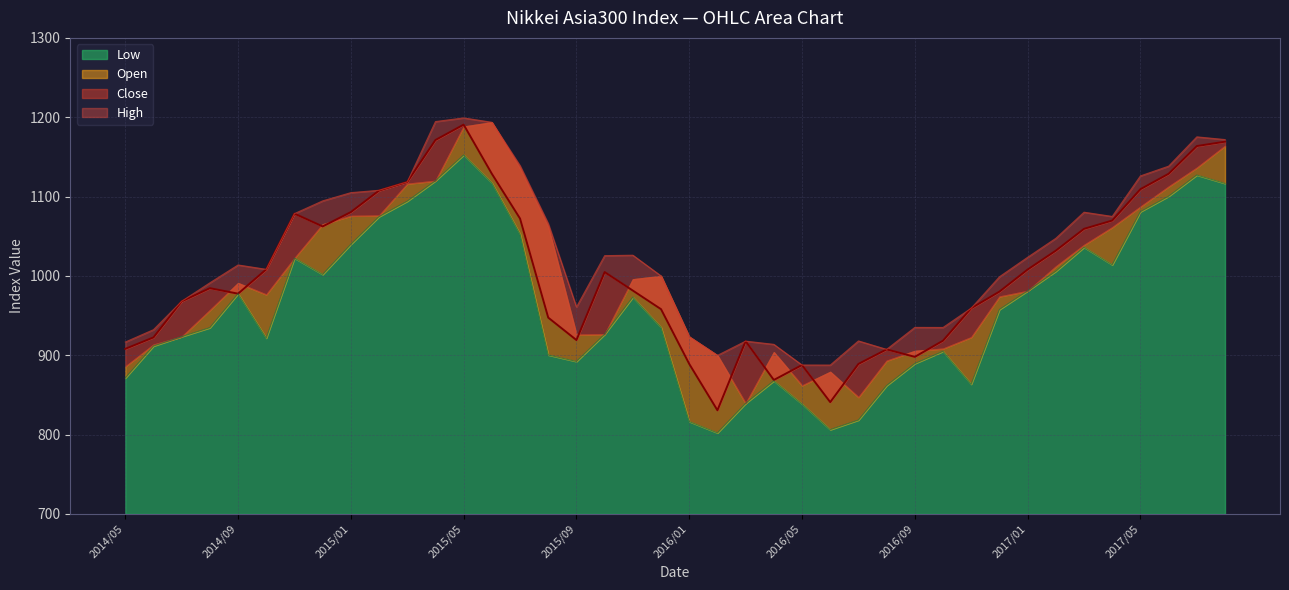

What is the value of the Close point at the 38th from the left?

1128.7